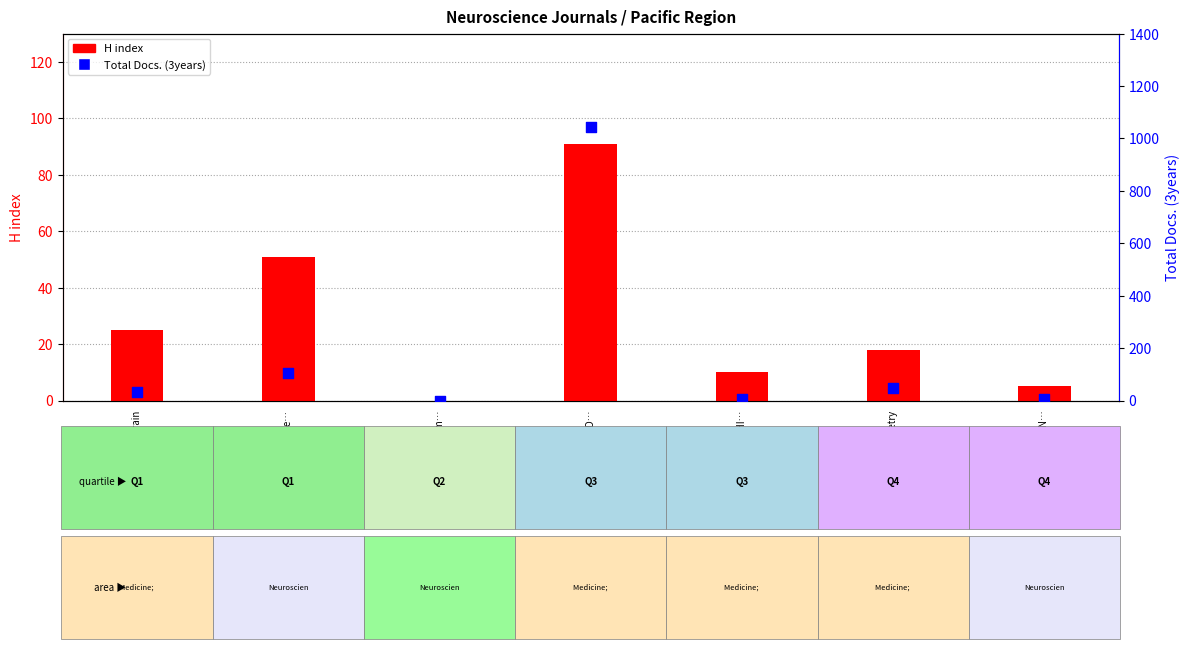

Is the value of H index at Eye and Brain greater than the value of Total Docs. (3years) at Clinical Optometry?

No